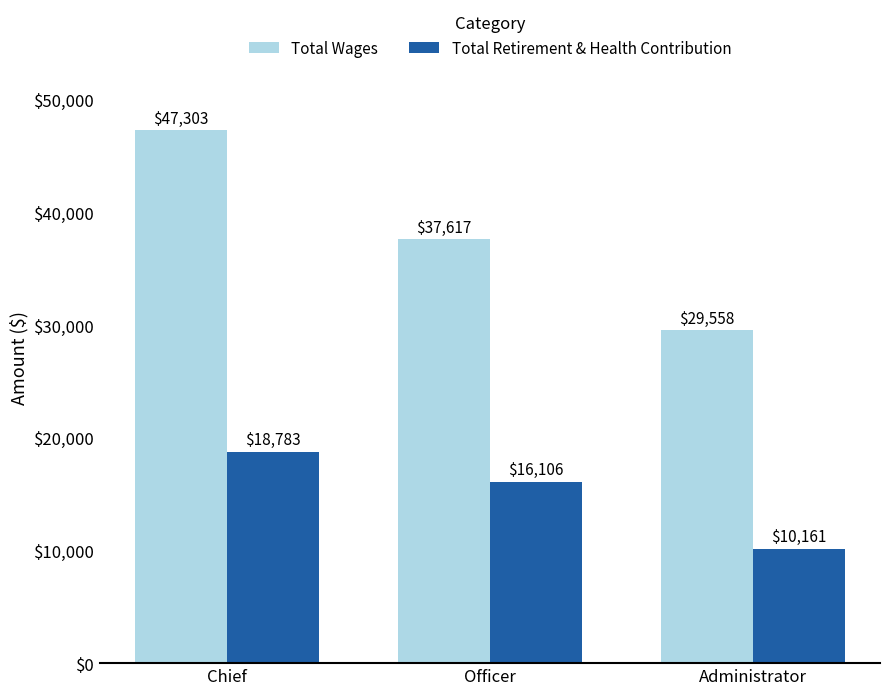

At how many categories does at least one series exceed 44514?

1